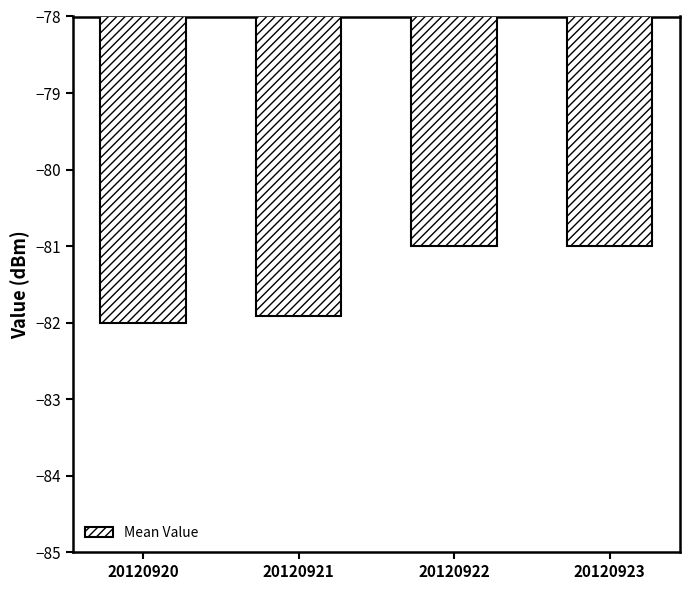

How many series are shown in this chart?

1